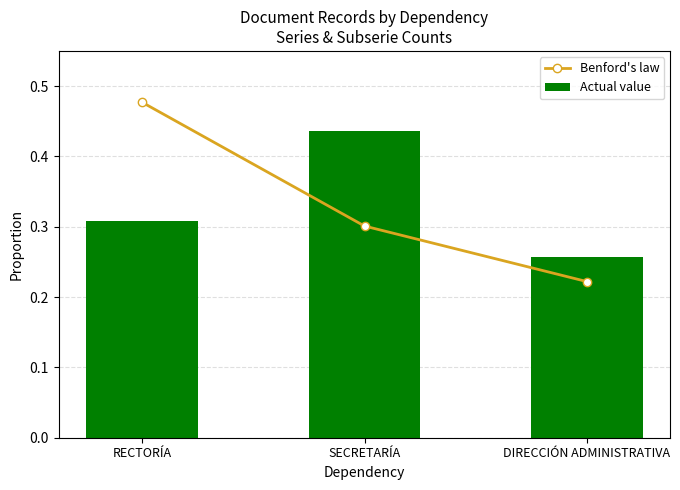

Does the chart contain stacked bars?

No